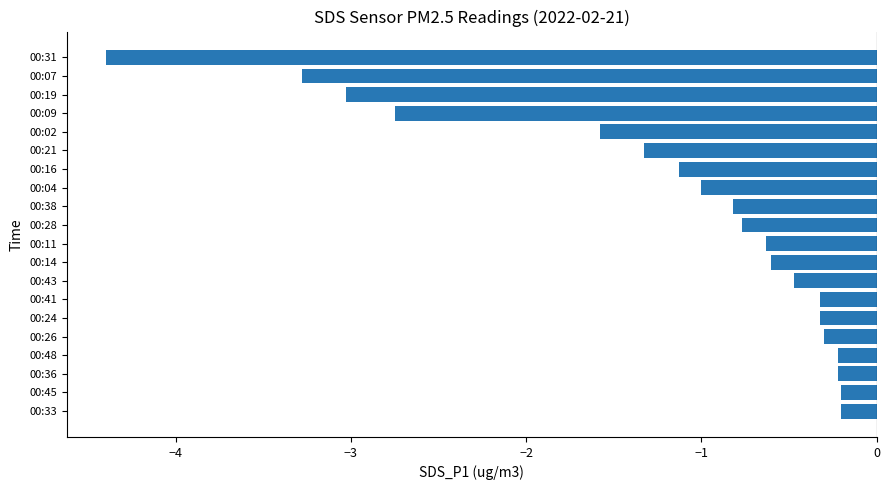

What is the average value?

-1.2